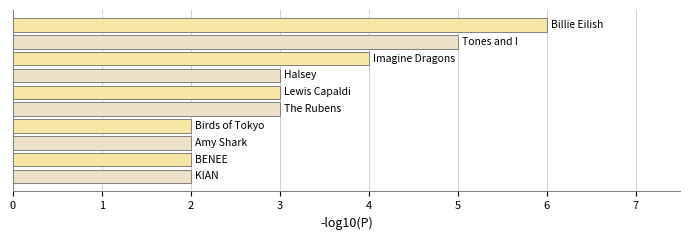

How many categories are shown in the chart?

10